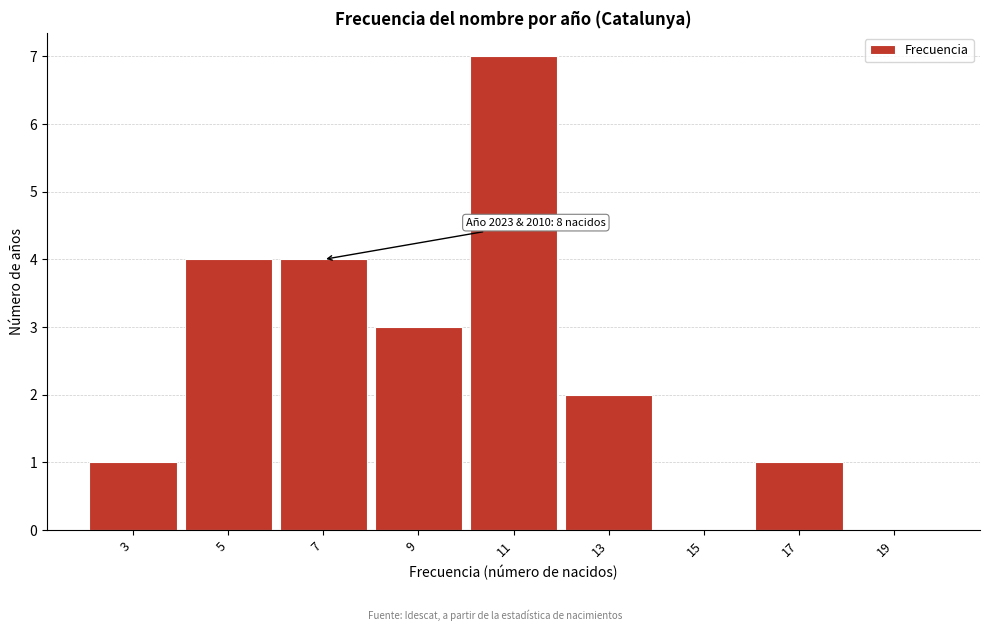

Reading right to left, extract all data points from this chart.

19=0	17=1	15=0	13=2	11=7	9=3	7=4	5=4	3=1